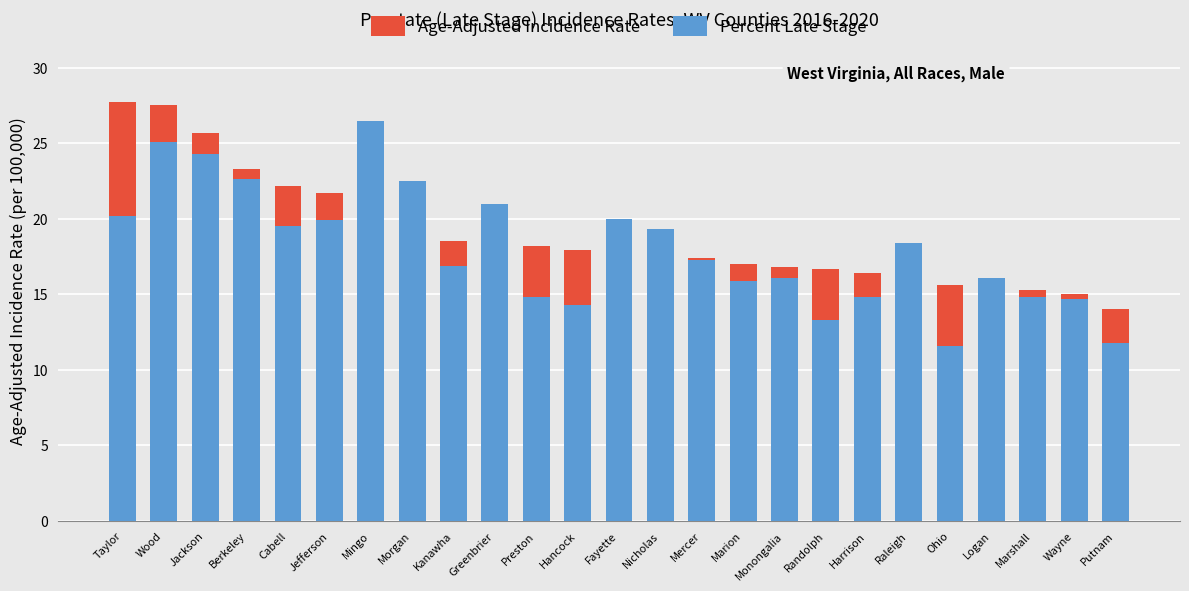

What is the highest value of the Age-Adjusted Incidence Rate series?

27.7